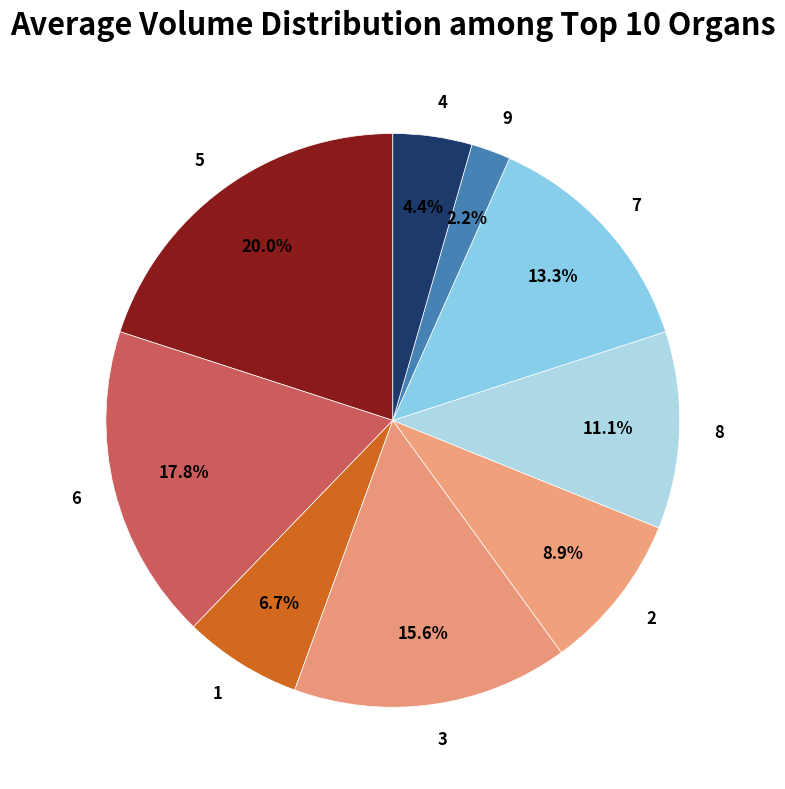

What percentage is the 3 slice, to the nearest percent?

16%